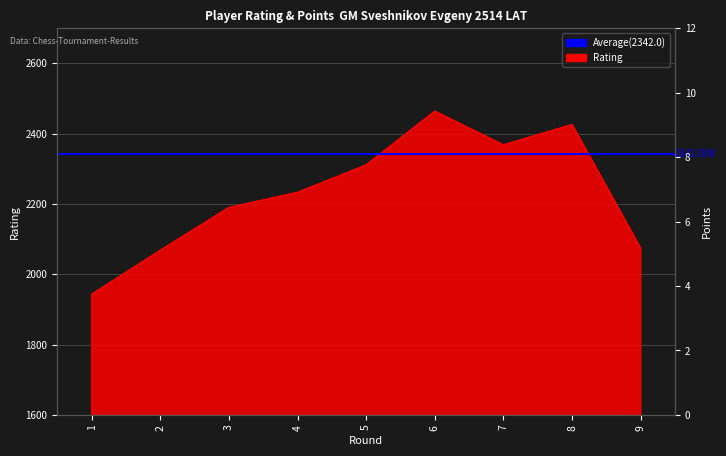

What is the difference between the values at 3 and 5?

121